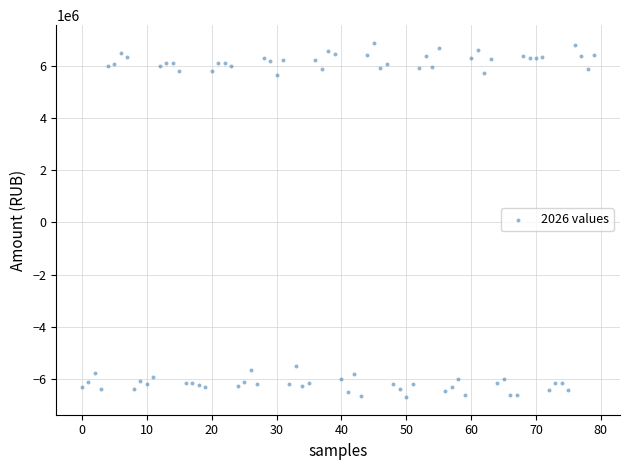

How many points are shown in the scatter plot?

80